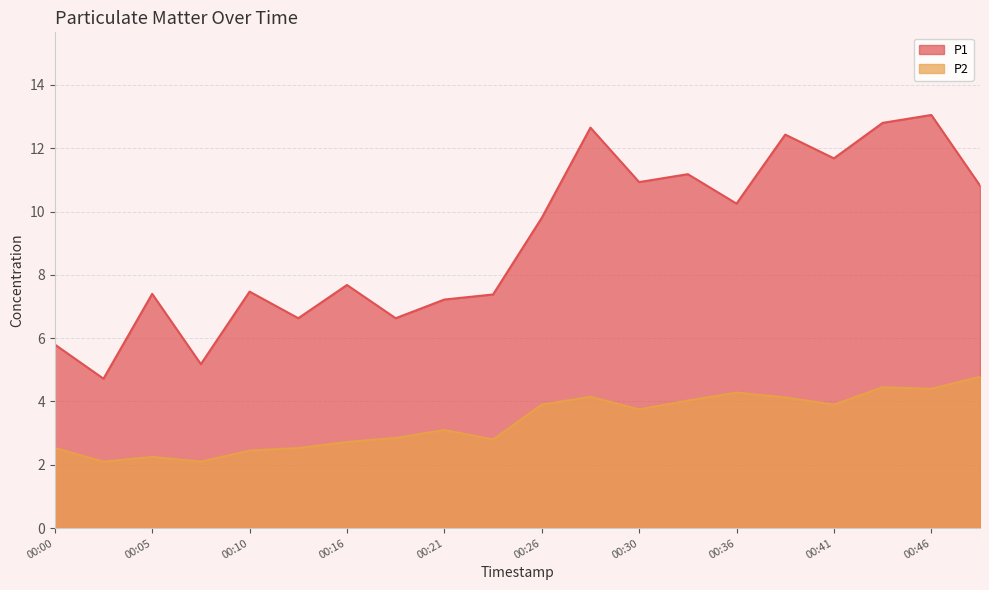

How many distinct data groups are displayed?

2